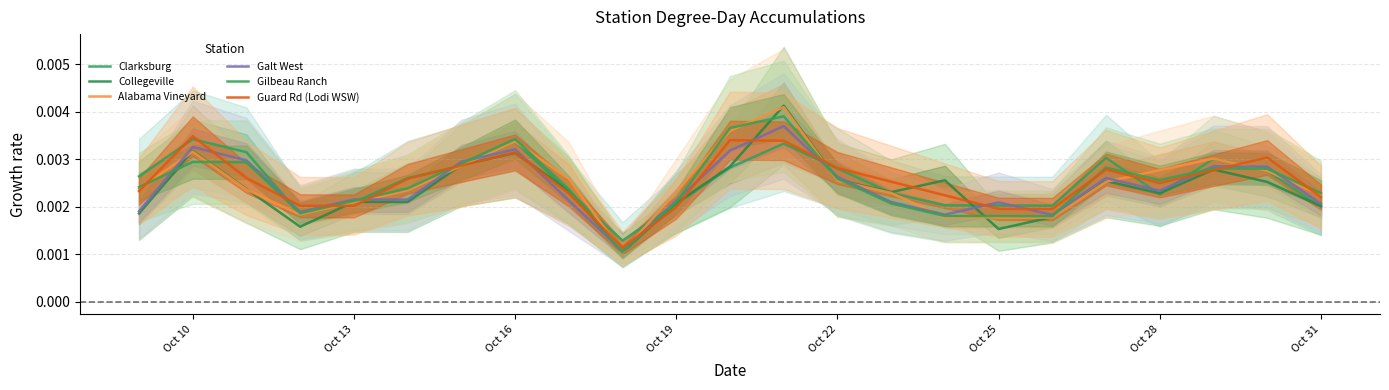

What are all the series names shown in the legend?

Clarksburg, Collegeville, Alabama Vineyard, Galt West, Gilbeau Ranch, Guard Rd (Lodi WSW)